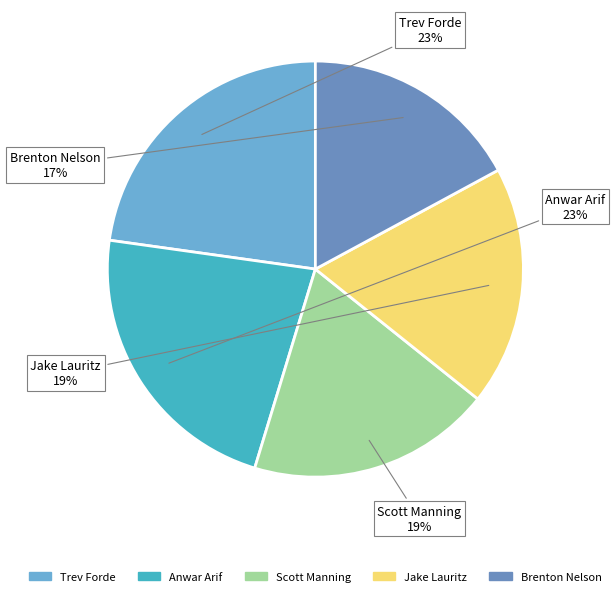

Is it true that Jake Lauritz is 10% of the pie?

False